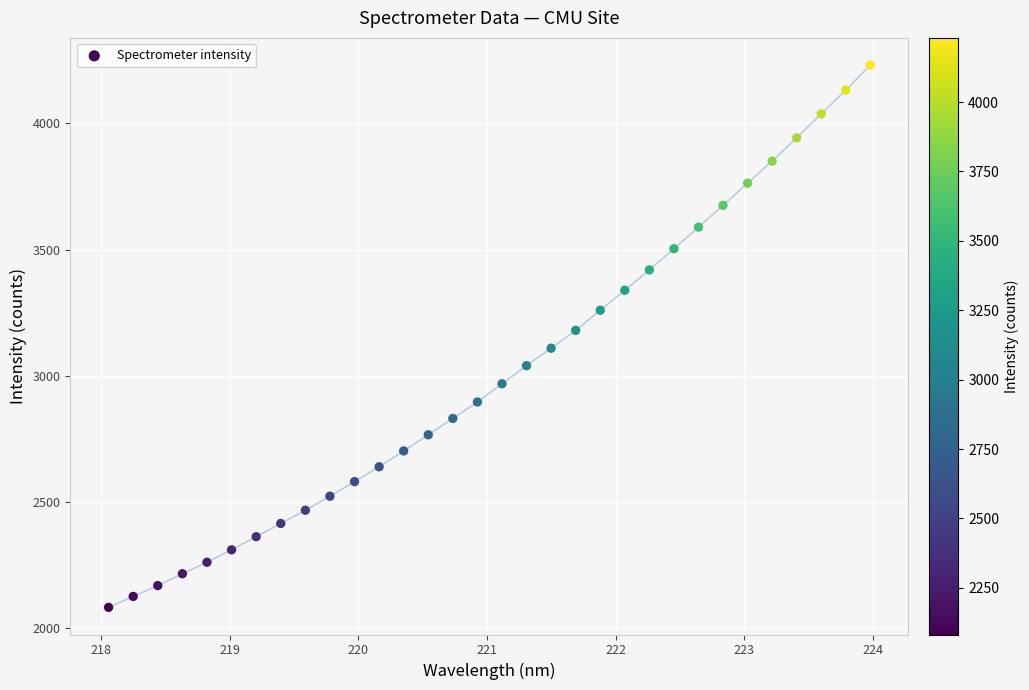

What is the range of X values (max minus min)?

5.9